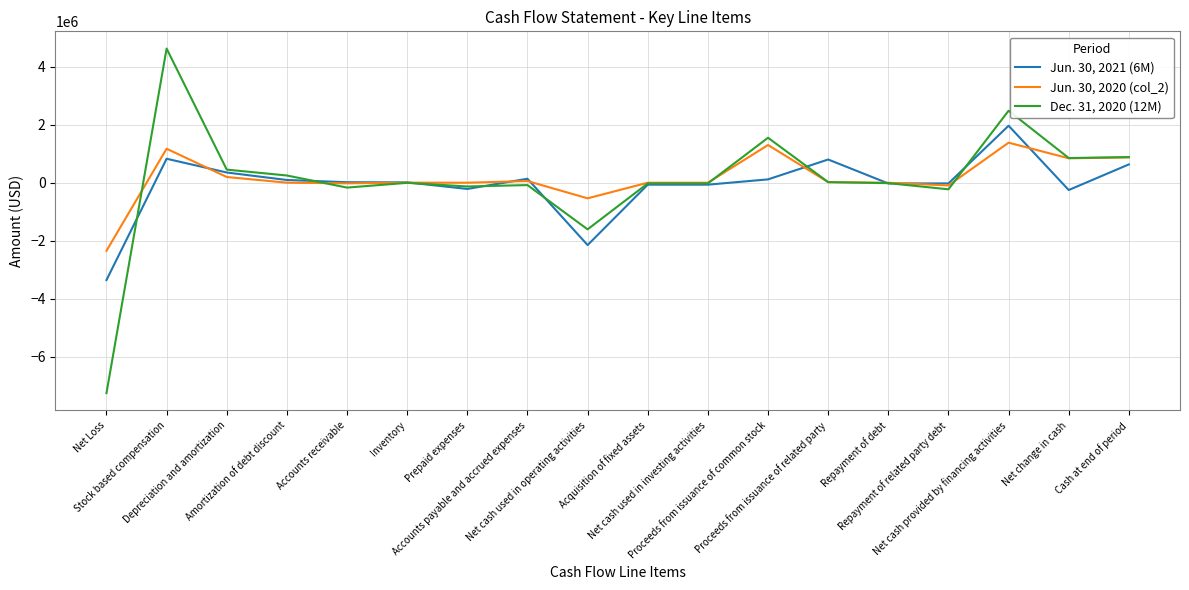

Which series has the largest range (max minus min)?

Dec. 31, 2020 (12M)